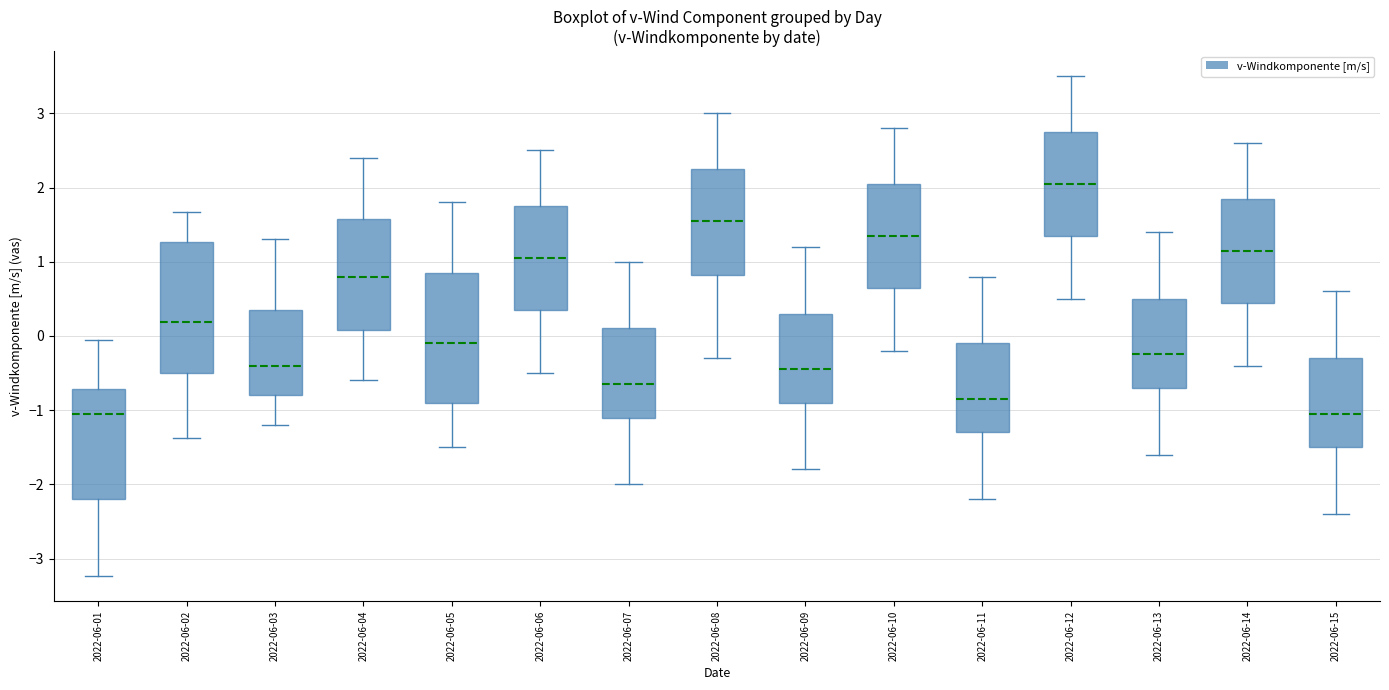

Where is the lower edge of the box for 2022-06-13 on the y-axis? The values are not printed on the chart, so give them approximately, as read against the axis.

-0.7